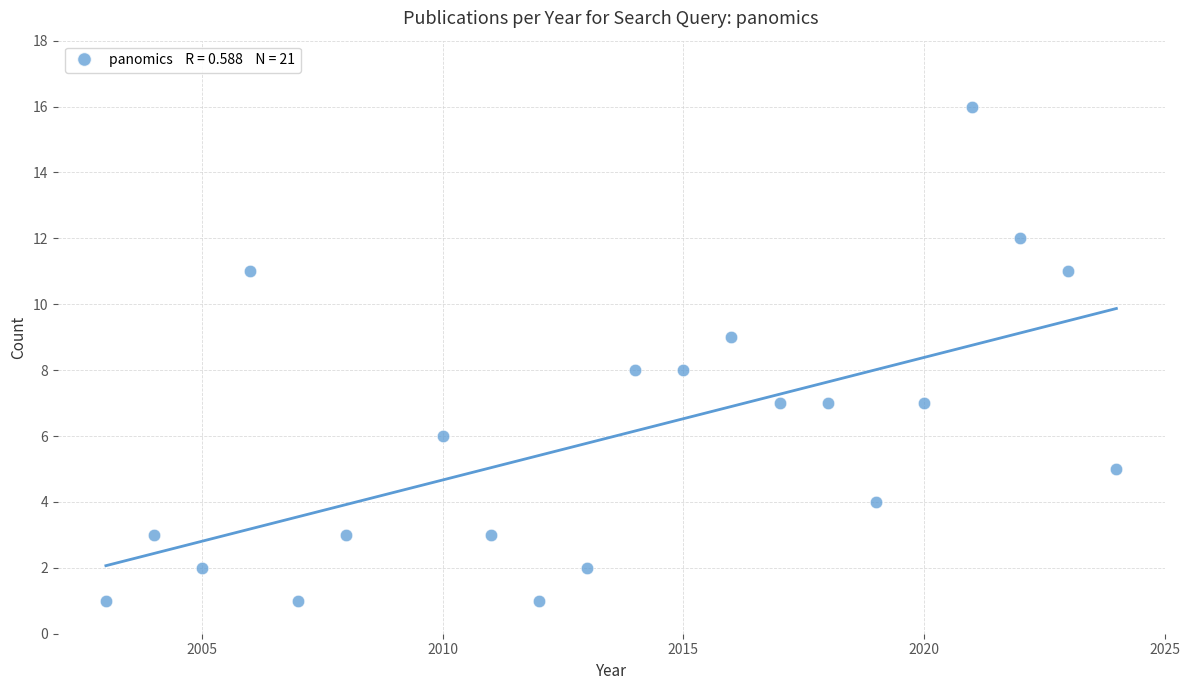

What is the range of Y values (max minus min)?

15